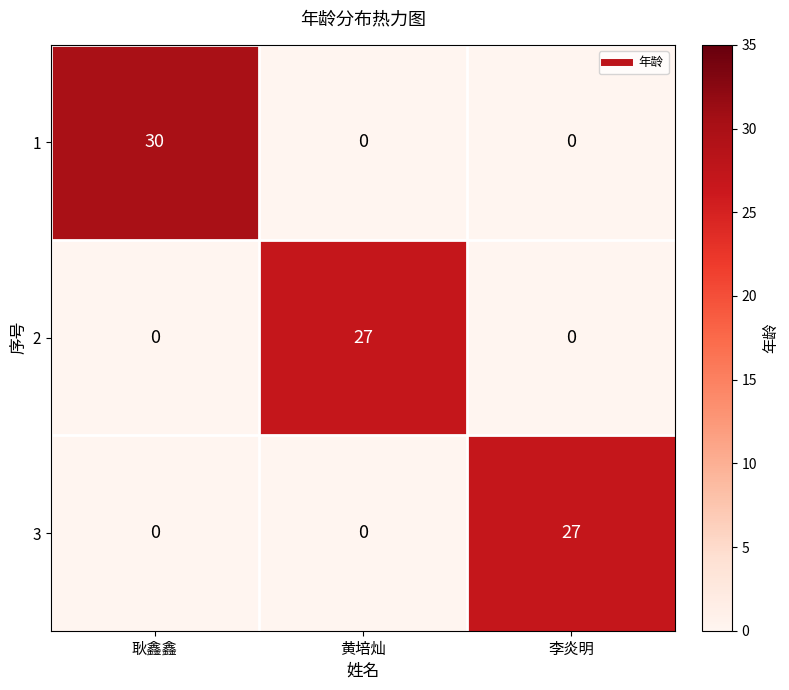

The 1 series shows 12 at 李炎明. True or false?

False